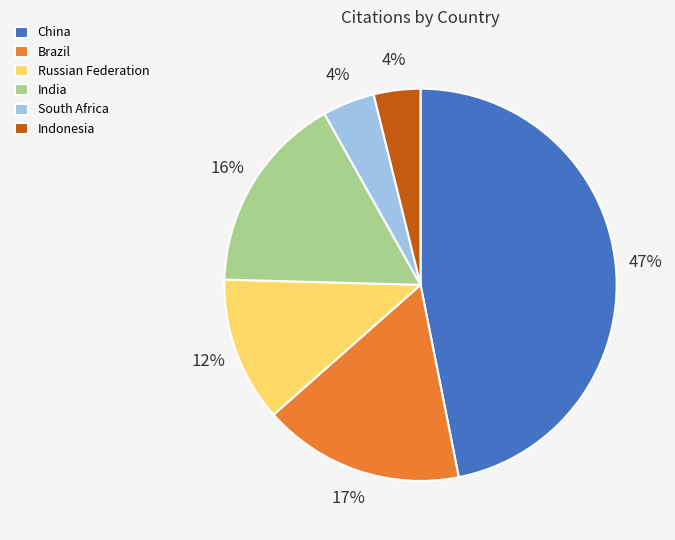

Does any single category account for the majority?

No